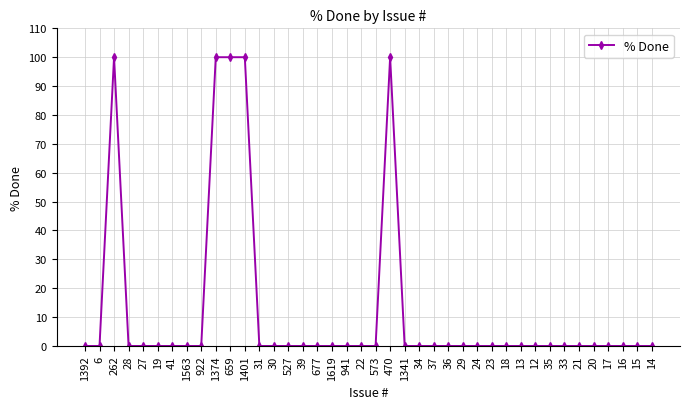

What is the sum of all values?

500